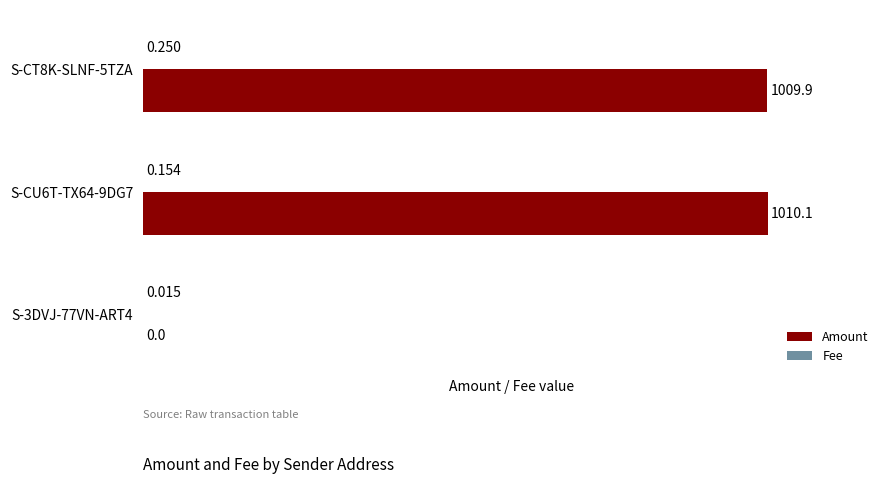

Which series has the largest total across all categories?

Amount